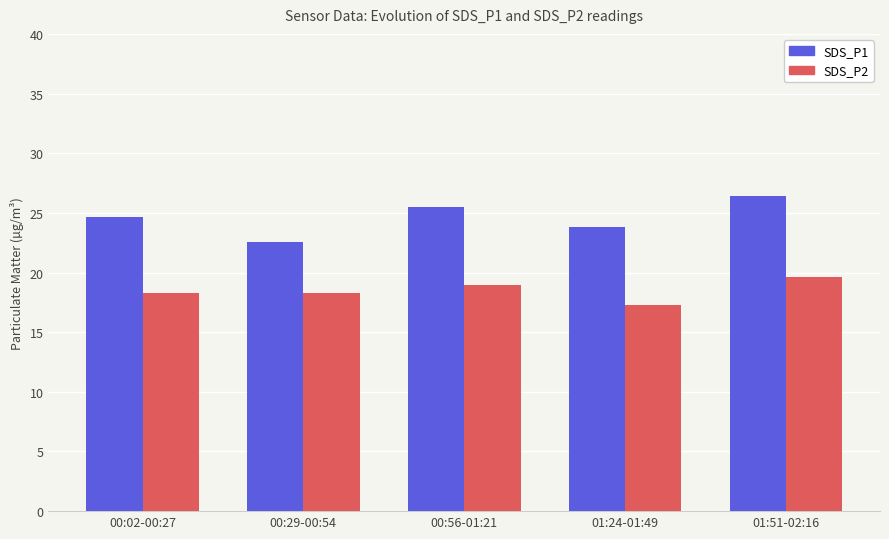

What is the difference between the maximum and minimum values in the SDS_P1 series?

3.9